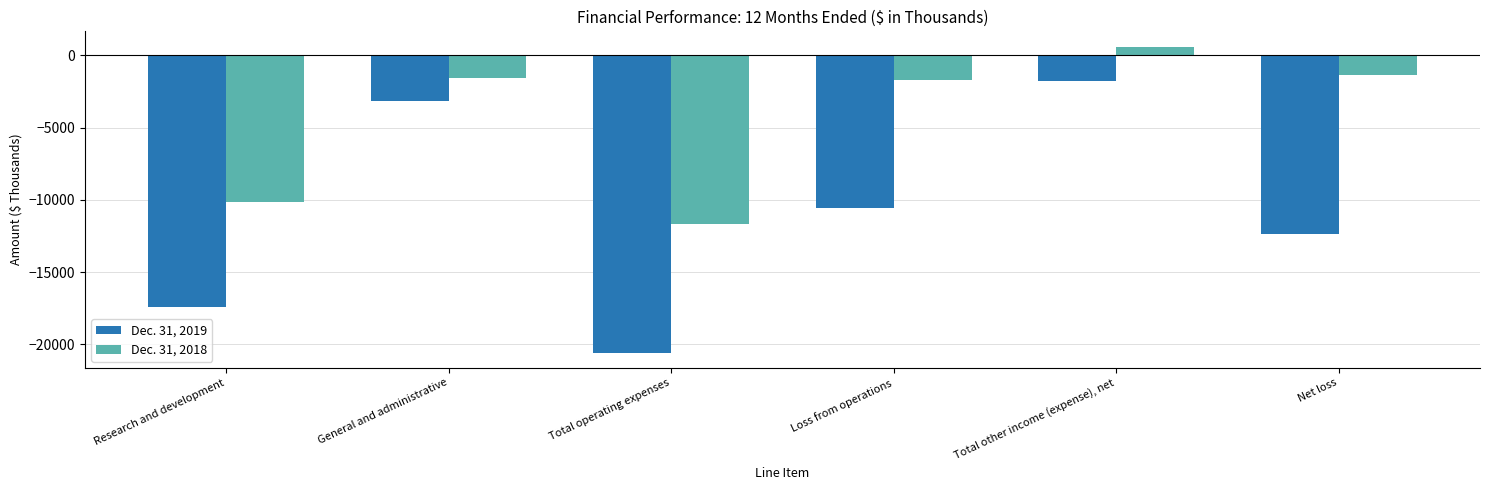

Reading right to left, list all the values displayed in this chart.

Dec. 31, 2019: -12336	-1773	-10563	-20563	-3184	-17379
Dec. 31, 2018: -1335	613	-1691	-11691	-1580	-10111